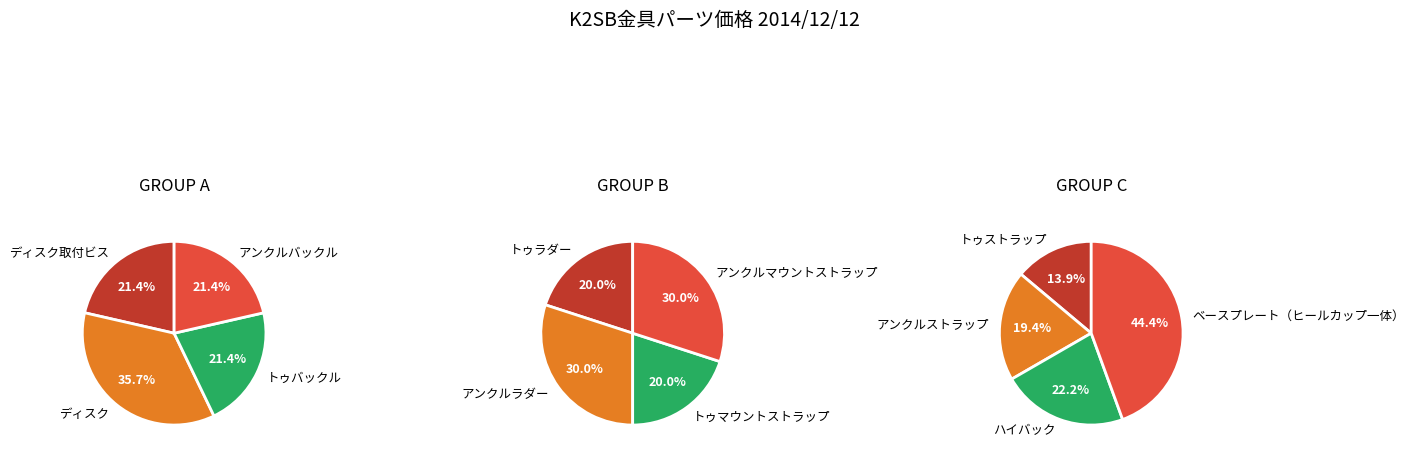

Is there any slice that represents more than half of the pie?

No